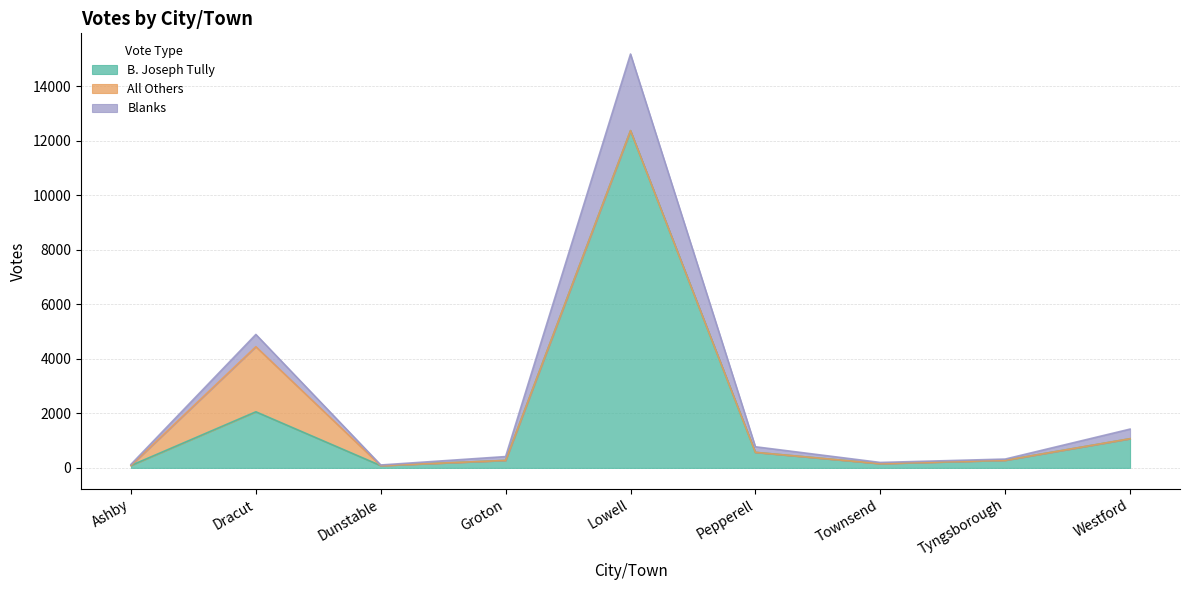

What is the greatest value displayed?

15190